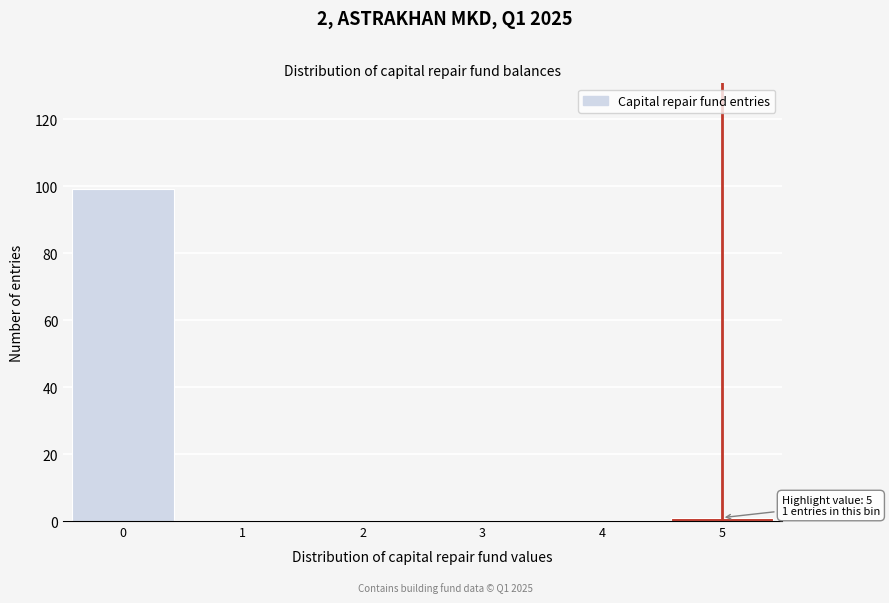

Reading left to right, list all the values displayed in this chart.

0=99	1=0	2=0	3=0	4=0	5=1